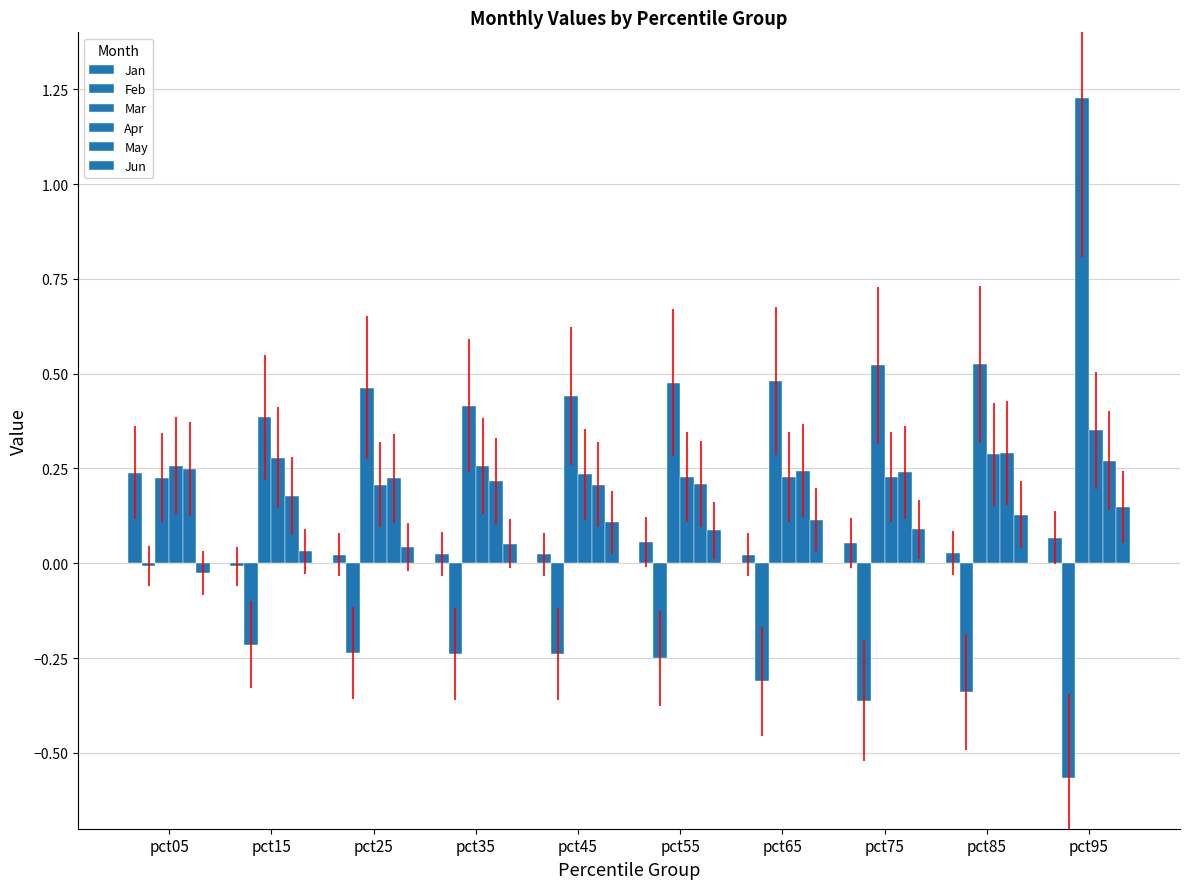

Does the chart contain stacked bars?

No